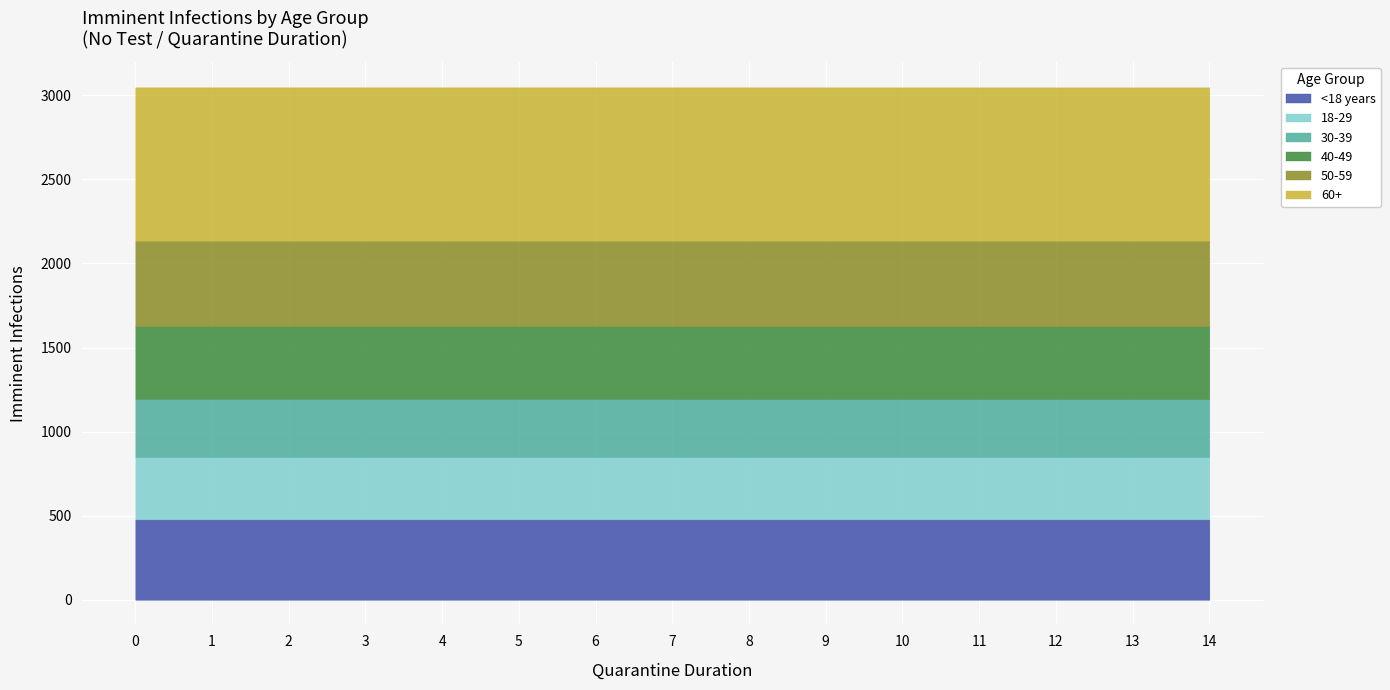

How many lines are shown in the chart?

6